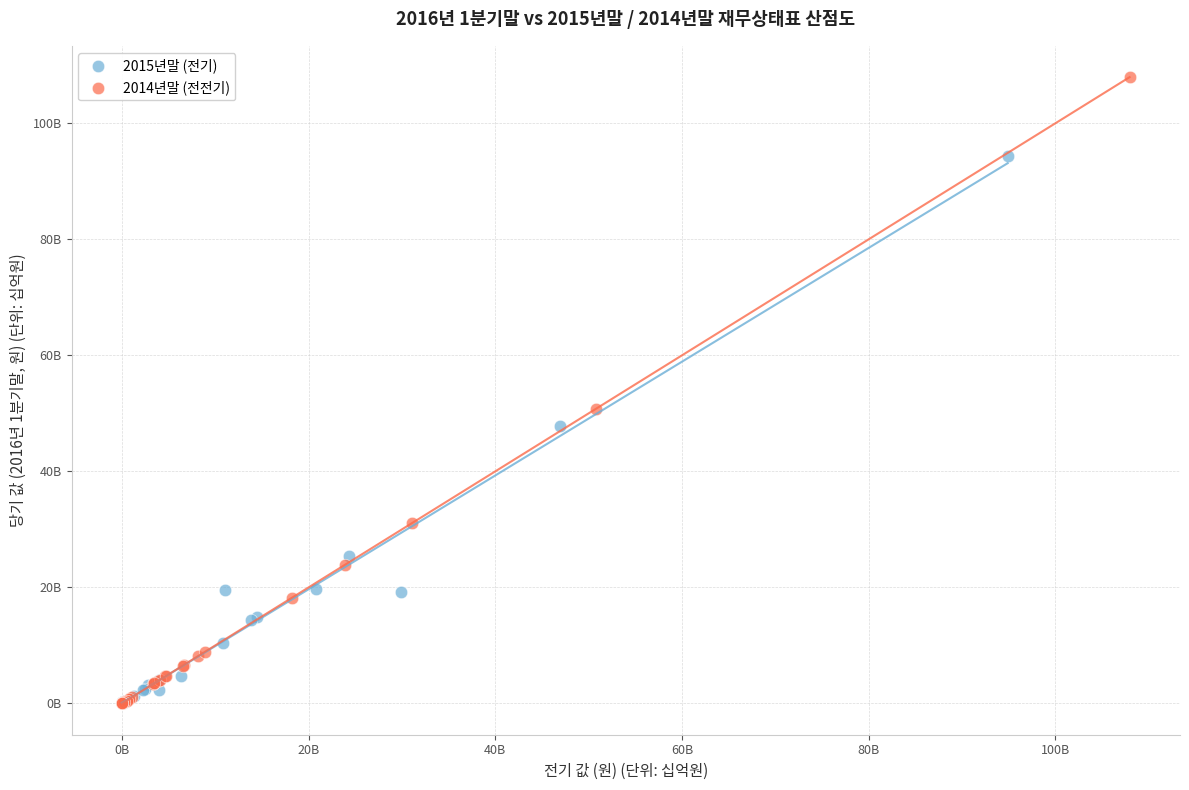

What are all the series names shown in the legend?

2015년말 (전기), 2014년말 (전전기)